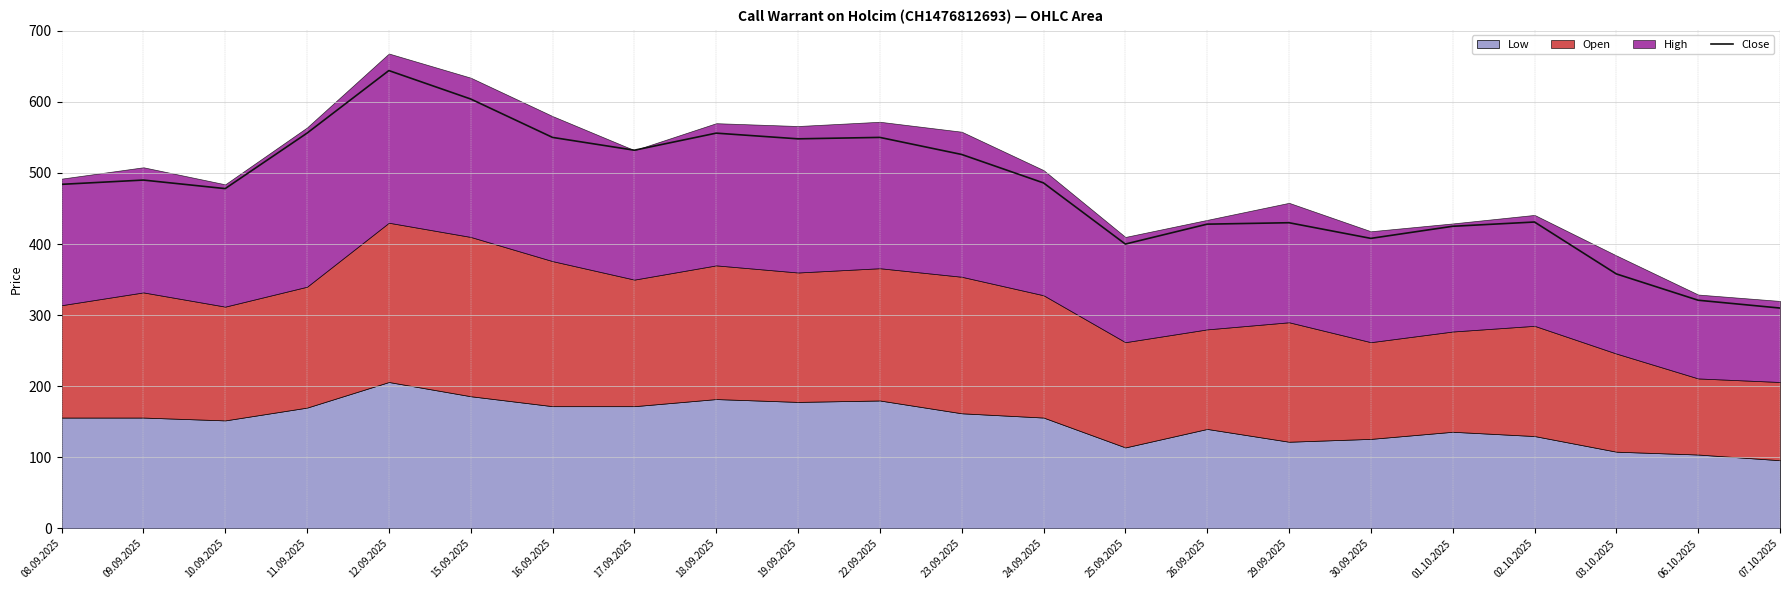

Where does the data first go above 486?

09.09.2025